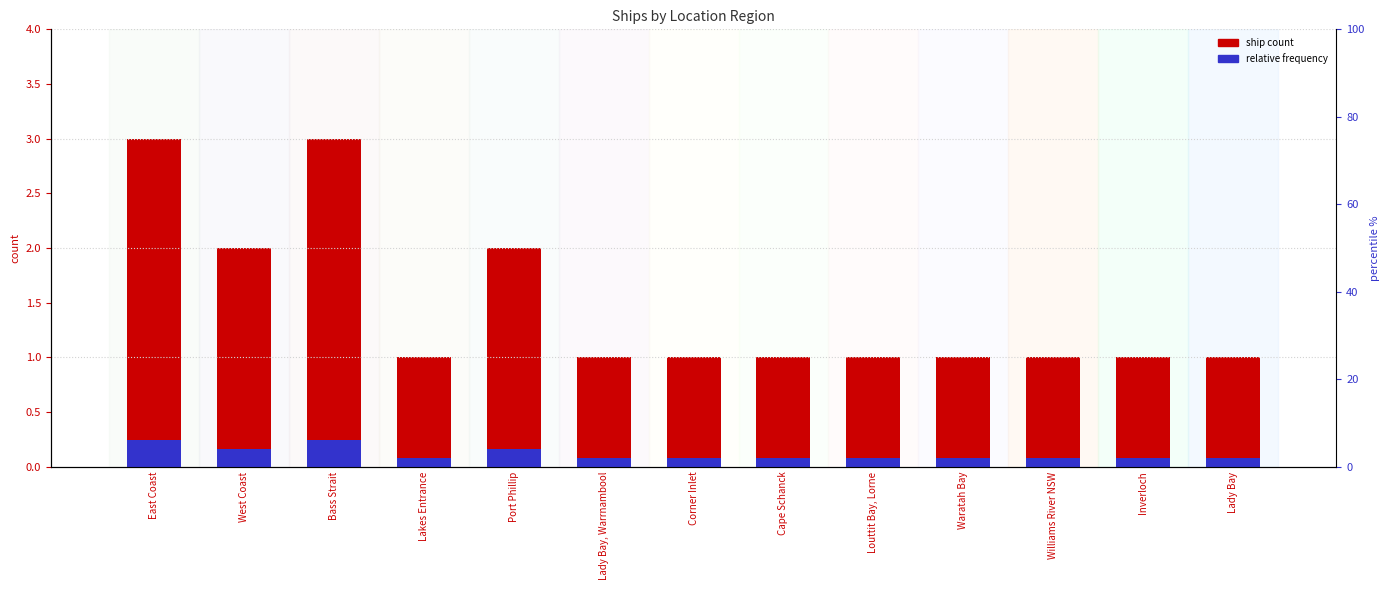

Reading left to right, list all the values displayed in this chart.

ship count: East Coast=3.0	West Coast=2.0	Bass Strait=3.0	Lakes Entrance=1.0	Port Phillip=2.0	Lady Bay, Warrnambool=1.0	Corner Inlet=1.0	Cape Schanck=1.0	Louttit Bay, Lorne=1.0	Waratah Bay=1.0	Williams River NSW=1.0	Inverloch=1.0	Lady Bay=1.0
relative frequency: East Coast=0.2	West Coast=0.2	Bass Strait=0.2	Lakes Entrance=0.1	Port Phillip=0.2	Lady Bay, Warrnambool=0.1	Corner Inlet=0.1	Cape Schanck=0.1	Louttit Bay, Lorne=0.1	Waratah Bay=0.1	Williams River NSW=0.1	Inverloch=0.1	Lady Bay=0.1